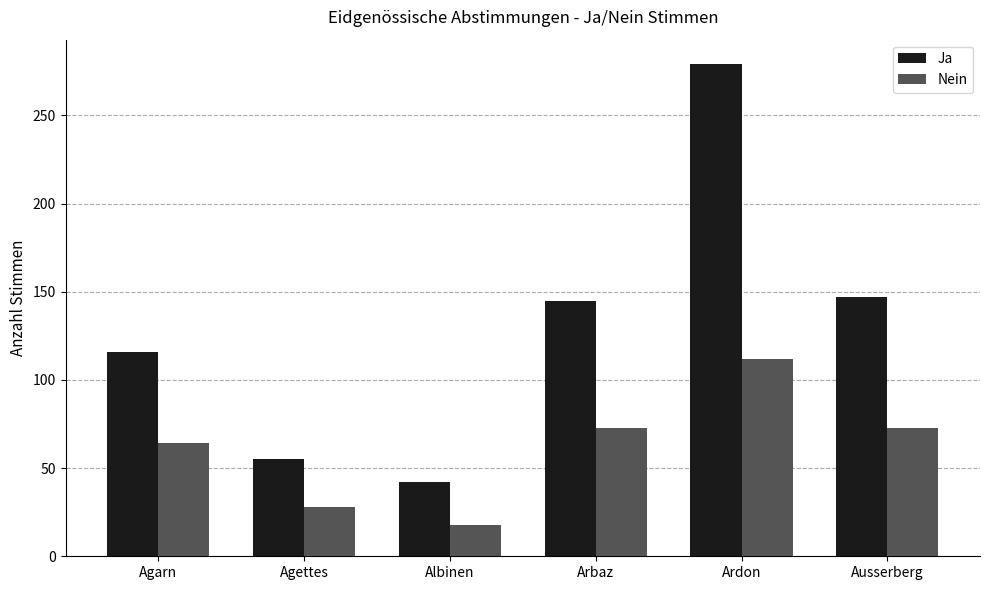

At which category is the sum across all series the highest?

Ardon